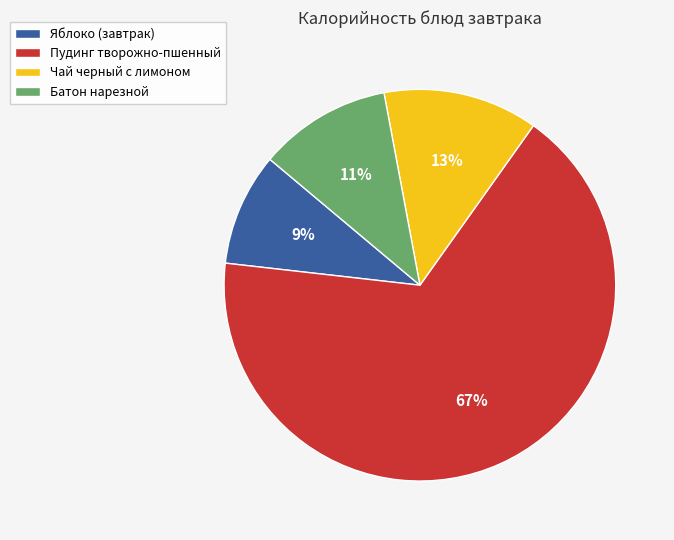

Which category has the biggest portion of the pie?

Пудинг творожно-пшенный